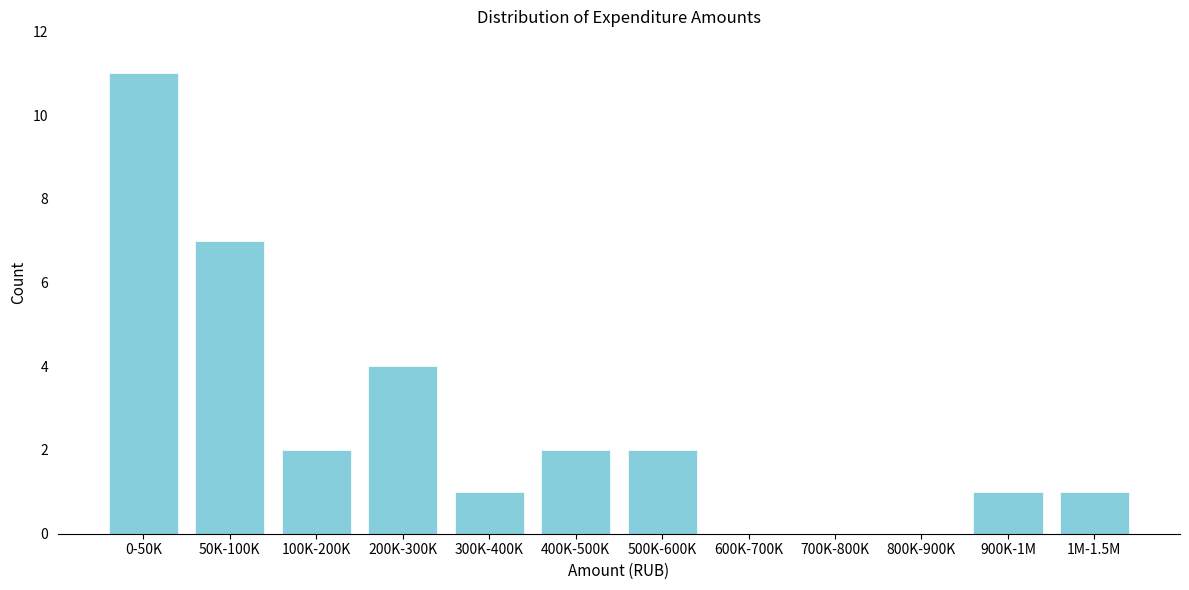

Reading right to left, list all the values displayed in this chart.

1M-1.5M=1	900K-1M=1	800K-900K=0	700K-800K=0	600K-700K=0	500K-600K=2	400K-500K=2	300K-400K=1	200K-300K=4	100K-200K=2	50K-100K=7	0-50K=11